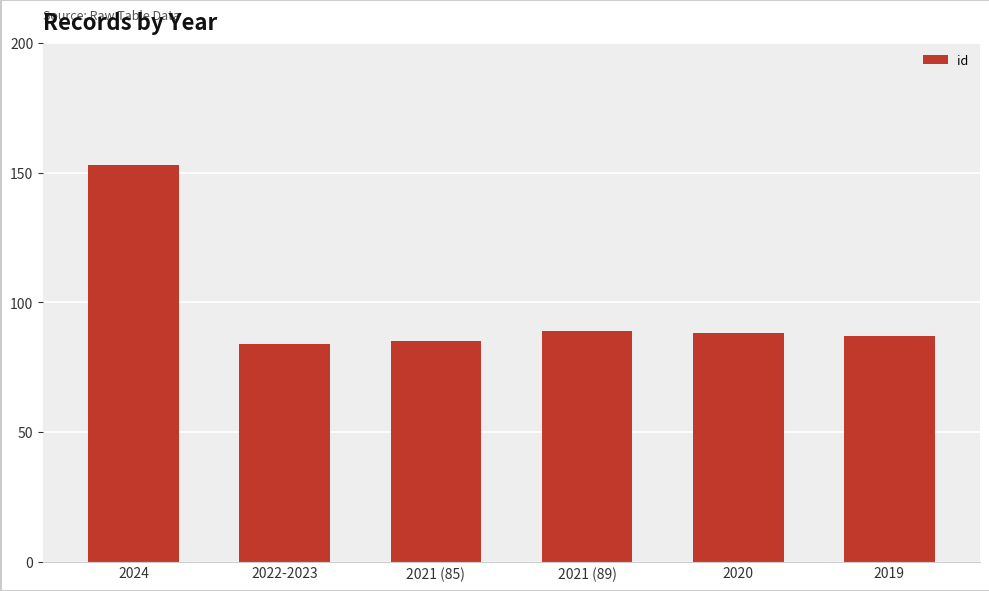

What is the label of the 3rd bar from the right?

2021 (89)